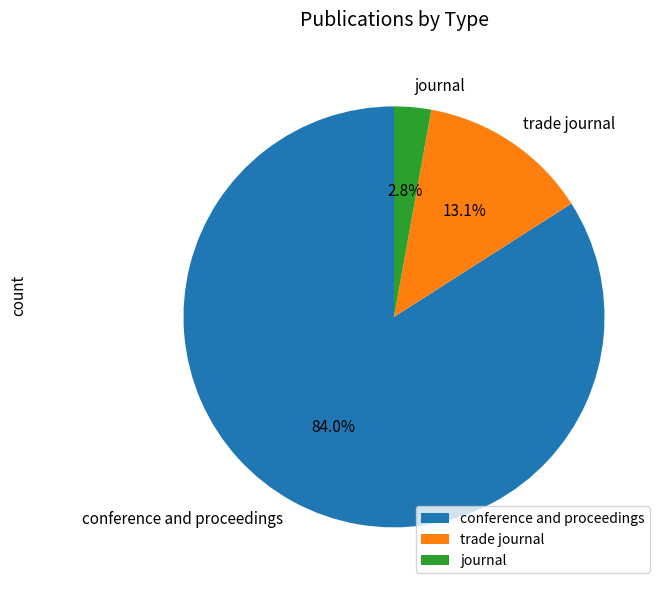

What is the total percentage of conference and proceedings and journal?

86.9%